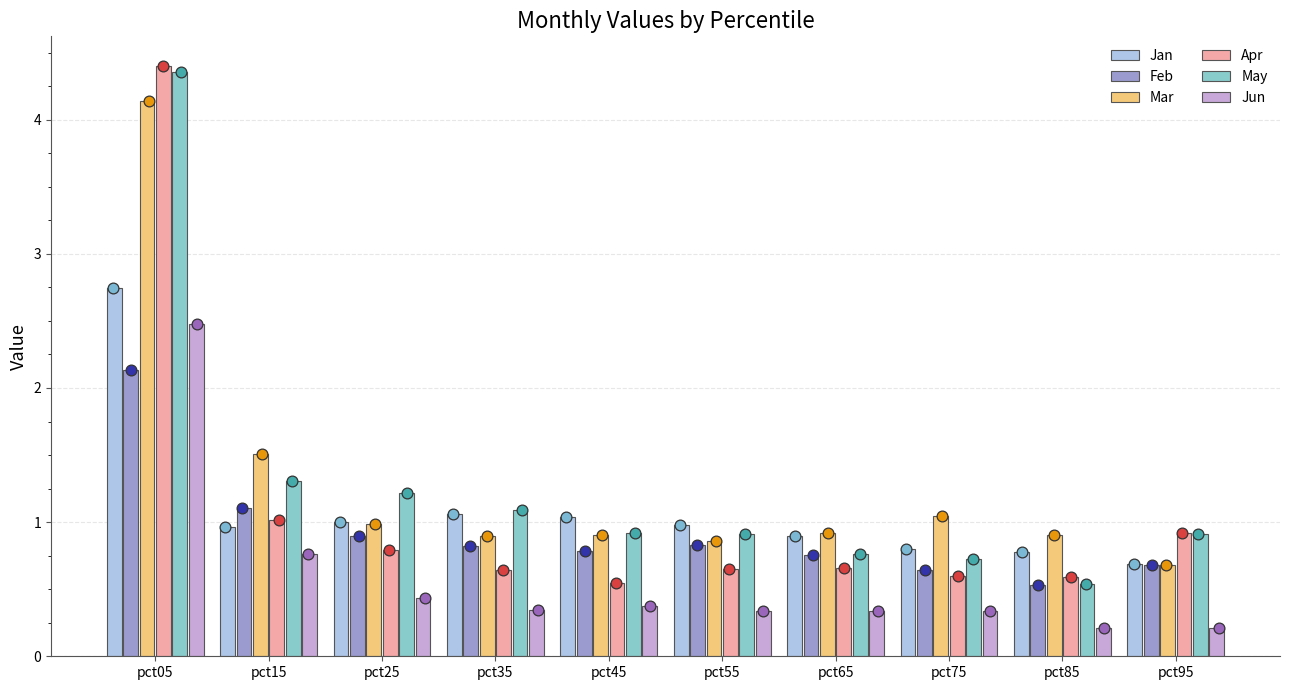

Which series reaches the minimum Y coordinate?

Jun